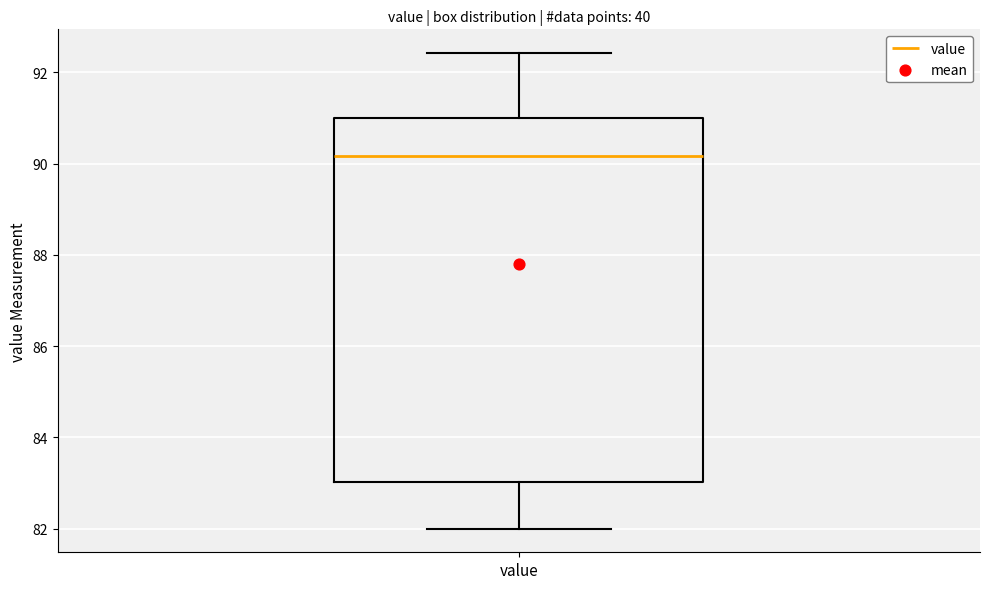

Transcribe this box plot: give where the median line is, the range the box spans, and where the two whiskers end, as read against the y-axis. The values are not printed on the chart, so give them approximately, as read against the axis.

median 90.2, box 83.0 to 91.0, whiskers 82.0 to 92.4